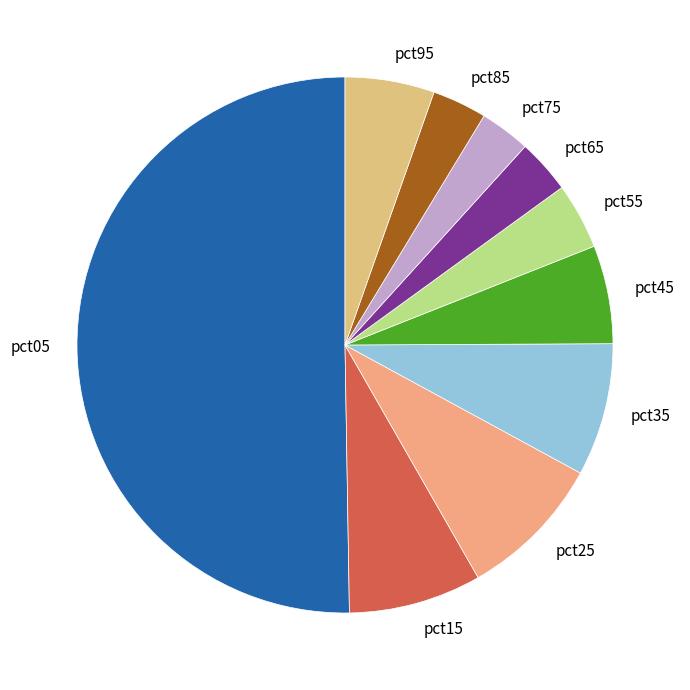

Is it true that pct35 is 15% of the pie?

False